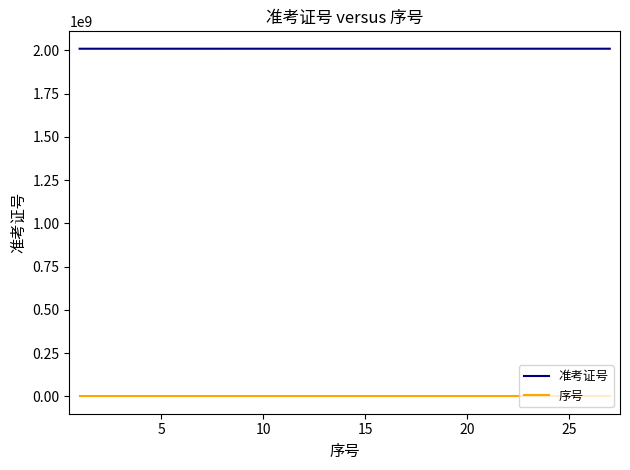

Which series has the largest total across all categories?

准考证号